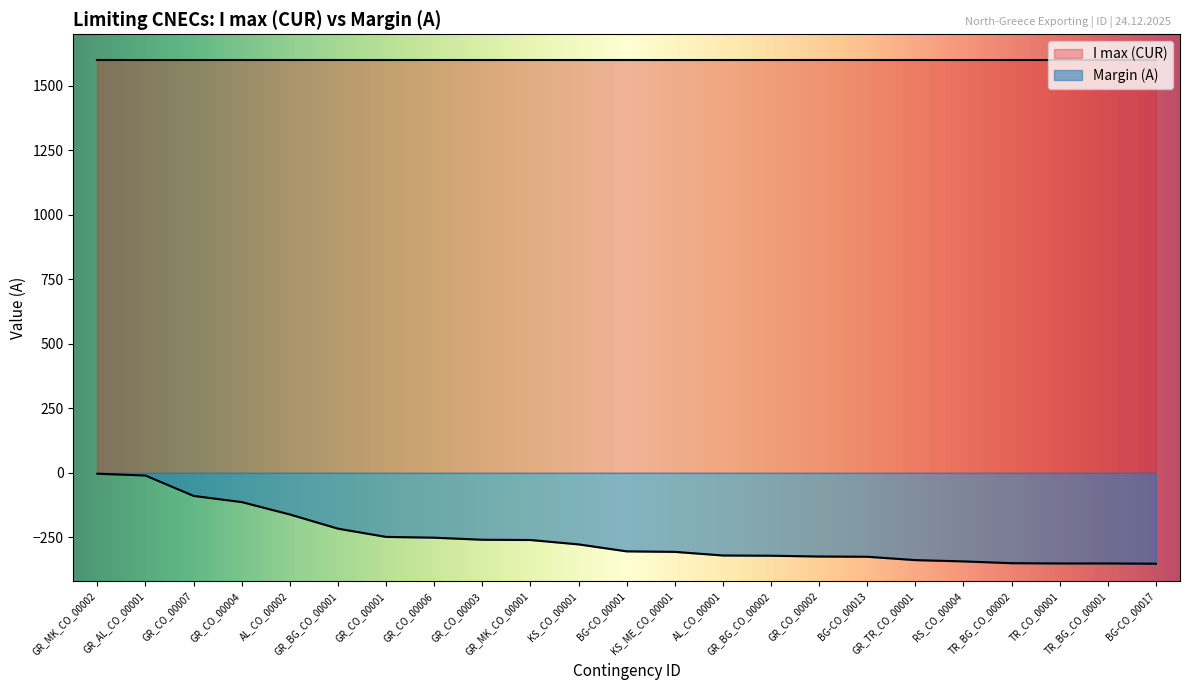

Rank the categories by value from highest to lowest.

GR_MK_CO_00002, GR_AL_CO_00001, GR_CO_00007, GR_CO_00004, AL_CO_00002, GR_BG_CO_00001, GR_CO_00001, GR_CO_00006, GR_CO_00003, GR_MK_CO_00001, KS_CO_00001, BG-CO_00001, KS_ME_CO_00001, AL_CO_00001, GR_BG_CO_00002, GR_CO_00002, BG-CO_00013, GR_TR_CO_00001, RS_CO_00004, TR_BG_CO_00002, TR_CO_00001, TR_BG_CO_00001, BG-CO_00017